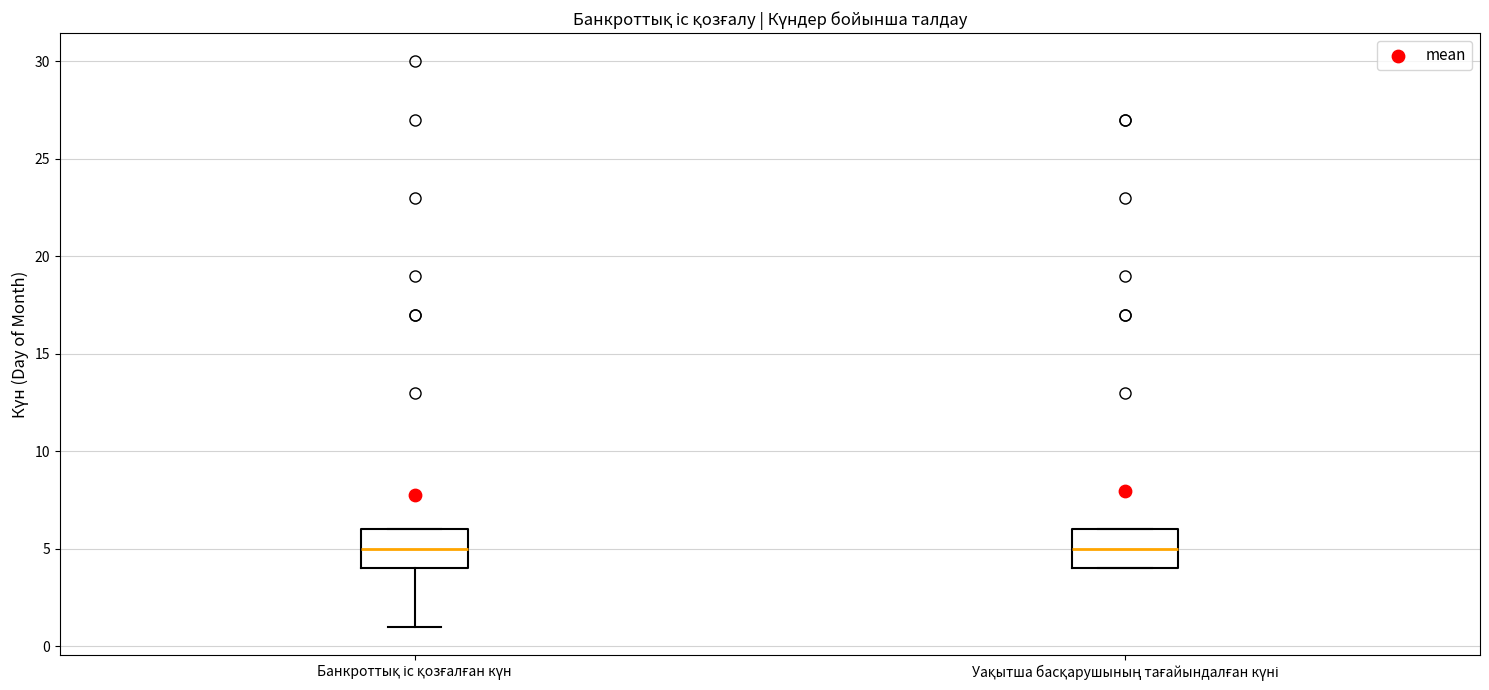

Where is the lower edge of the box for Банкроттық іс қозғалған күн on the y-axis? The values are not printed on the chart, so give them approximately, as read against the axis.

4